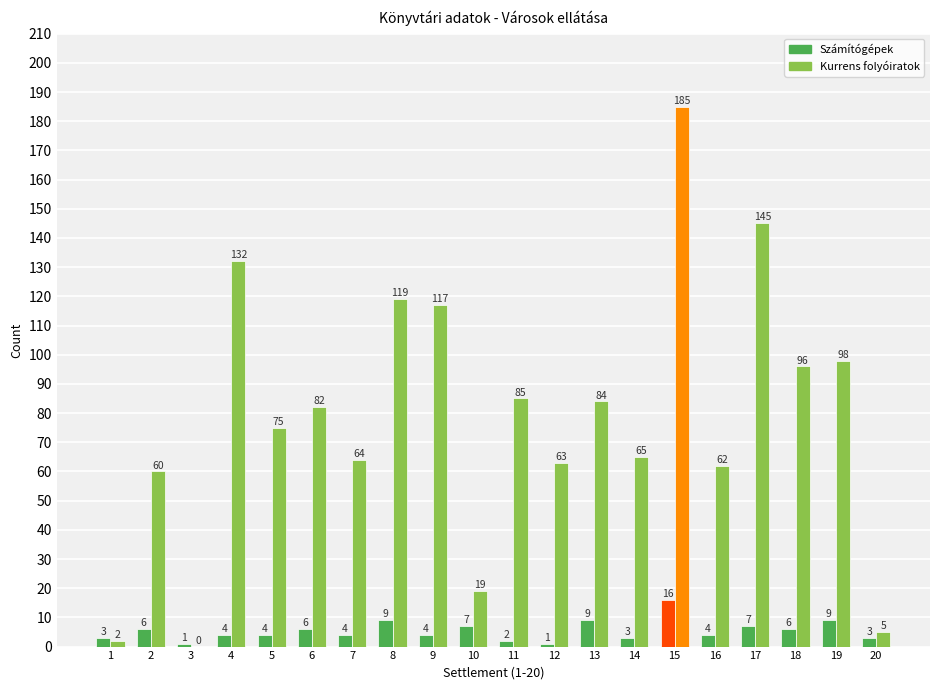

Which category has the highest value across all series?

15